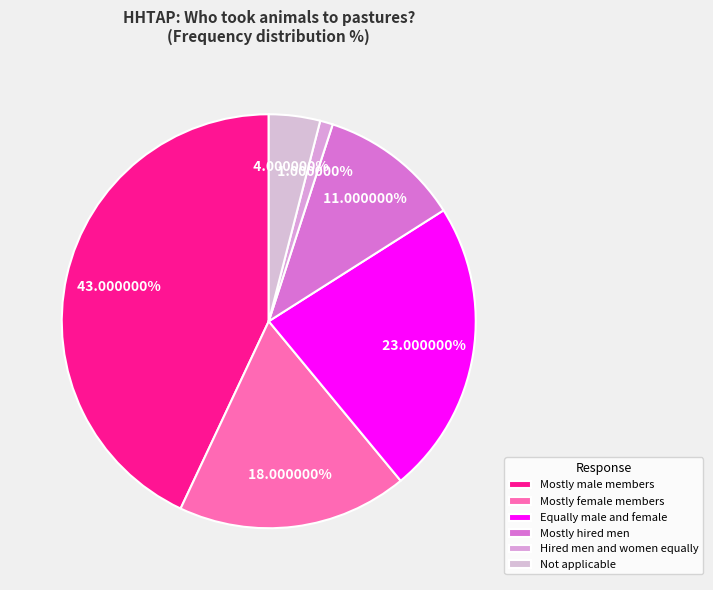

To the nearest percent, what is the difference between the largest and smallest slice percentages?

42%